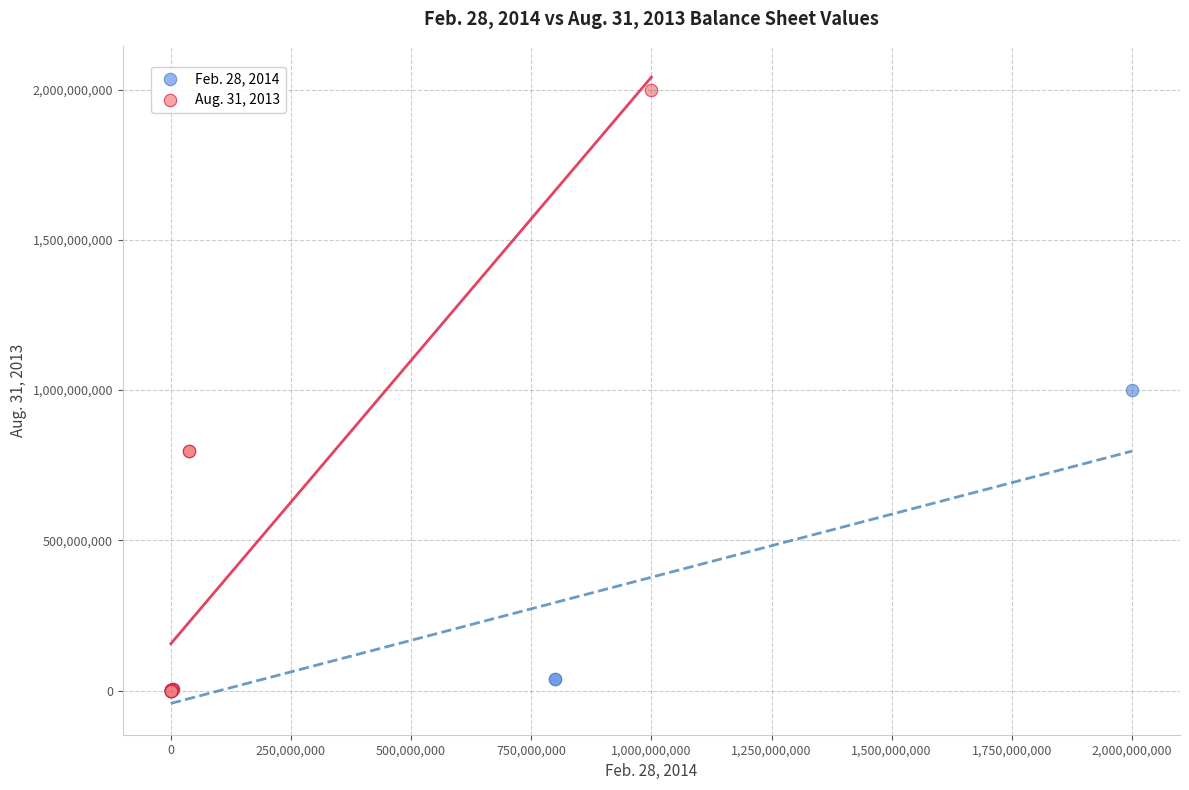

Which series has the widest spread of Y values?

Aug. 31, 2013